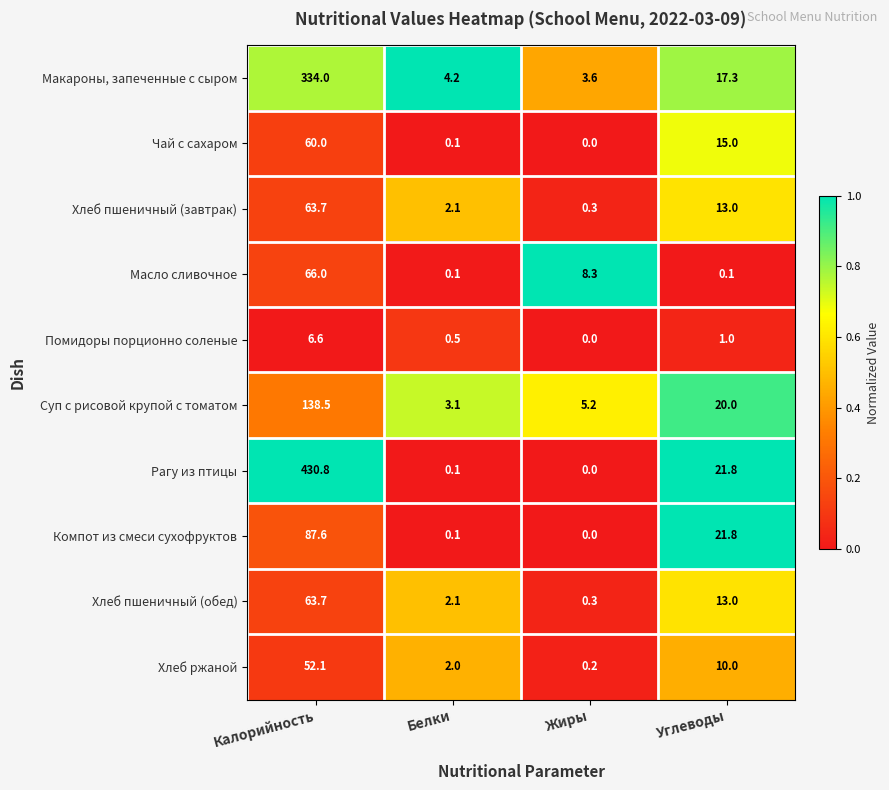

What is the total value across all series at Калорийность?

1303.0